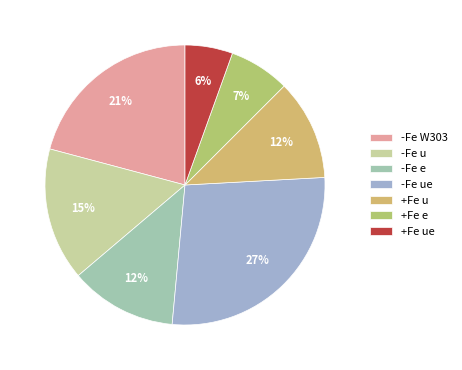

True or false: +Fe ue accounts for 16% of the total.

False